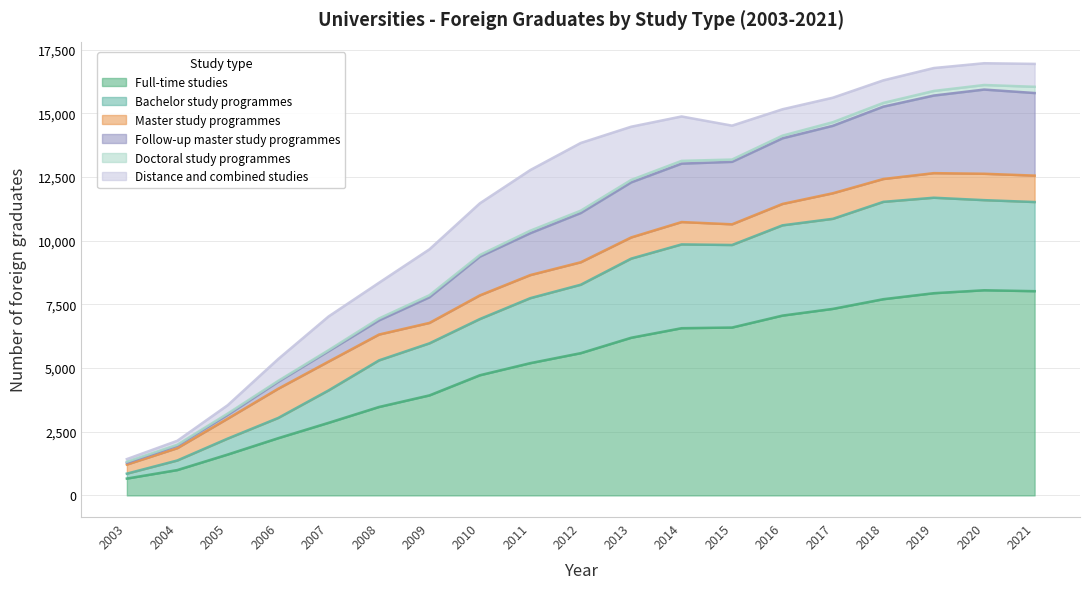

At which category does the chart reach its peak across all series?

2020